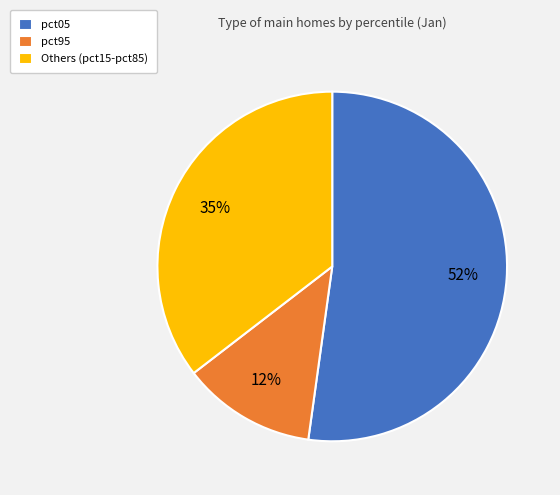

True or false: pct05 accounts for 65% of the total.

False